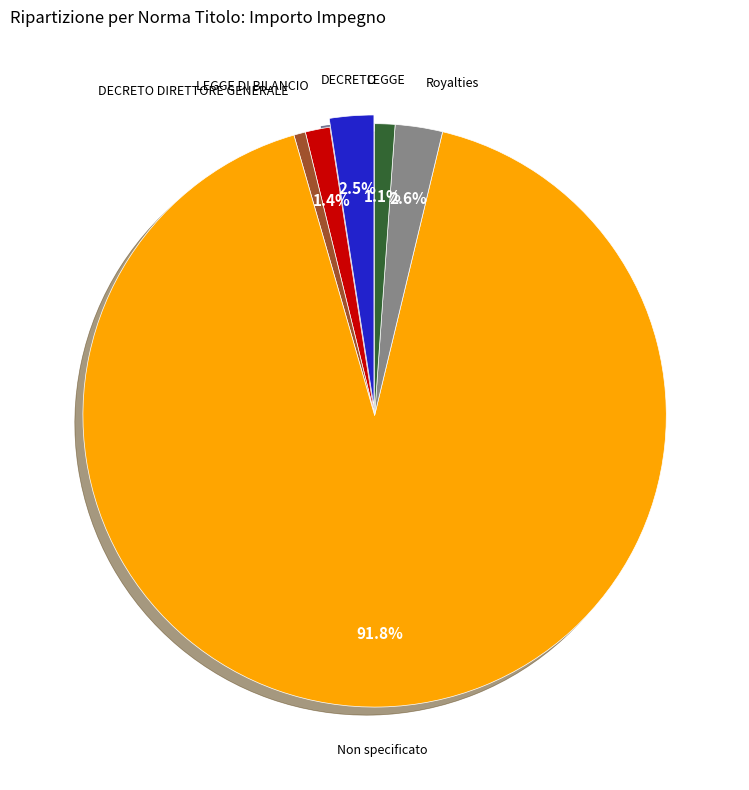

What is the largest slice in the pie chart?

Non specificato